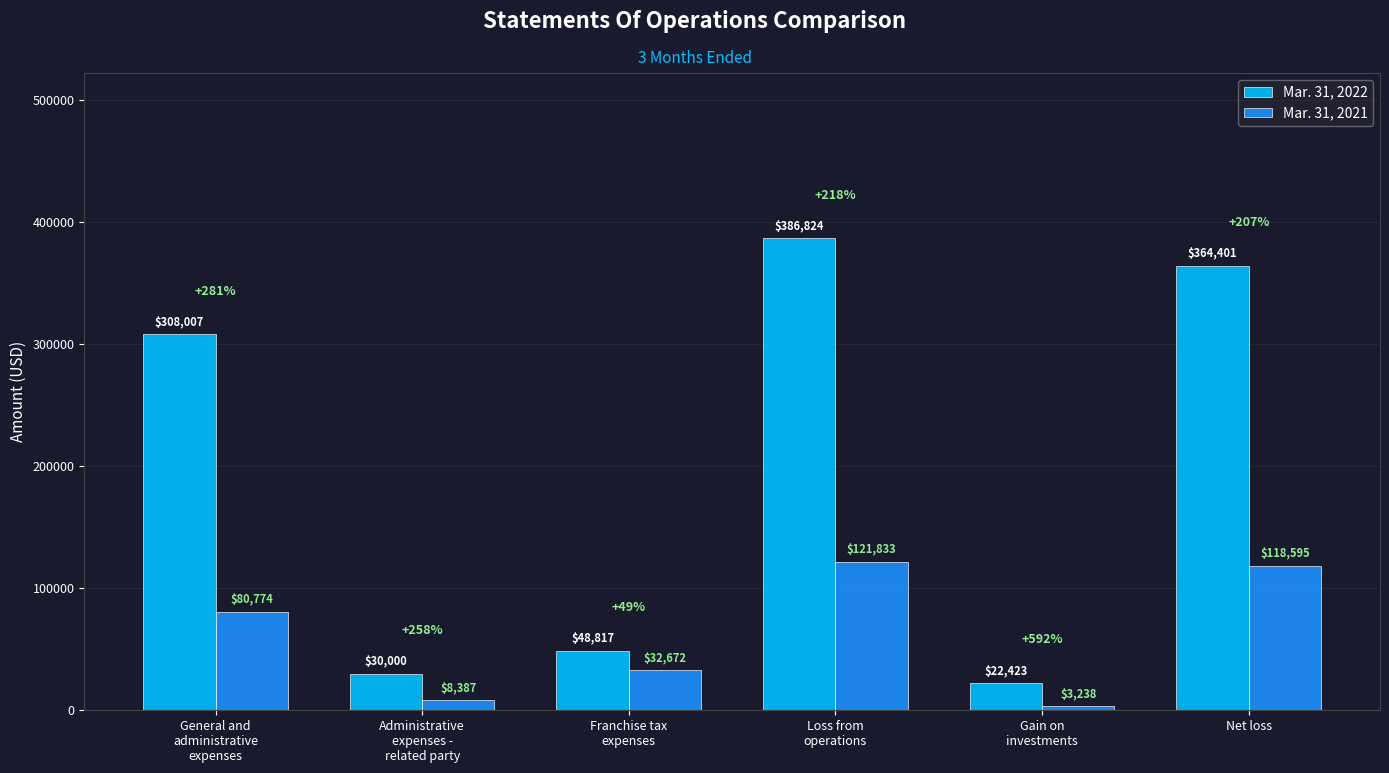

Is the value of Mar. 31, 2022 at Net loss greater than the value of Mar. 31, 2021 at Net loss?

Yes